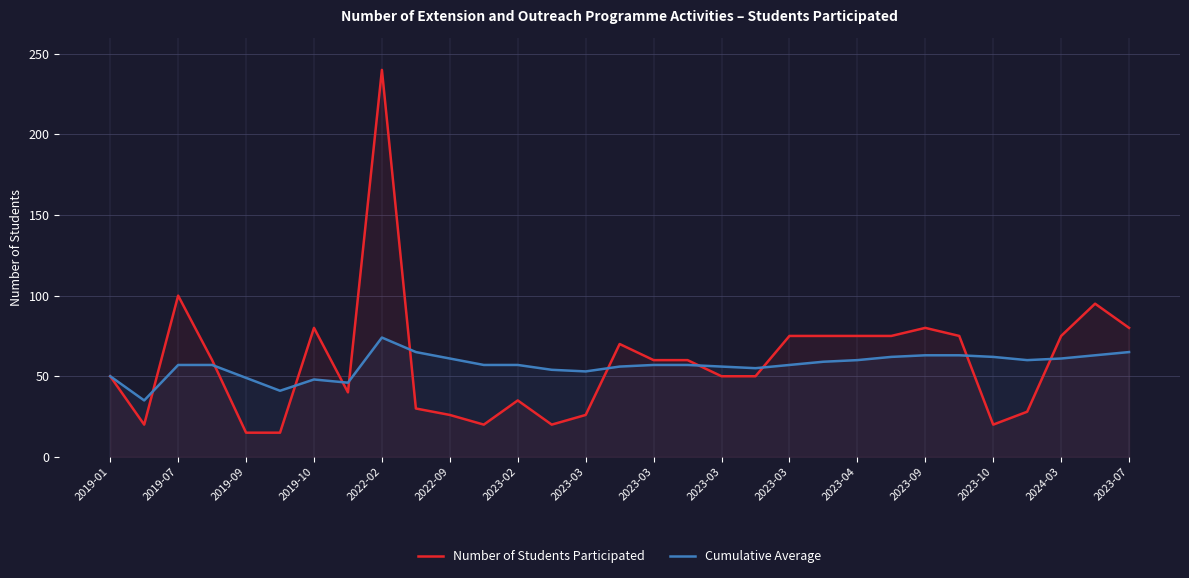

List the series in order of their overall mean, lowest first.

Cumulative Average, Number of Students Participated